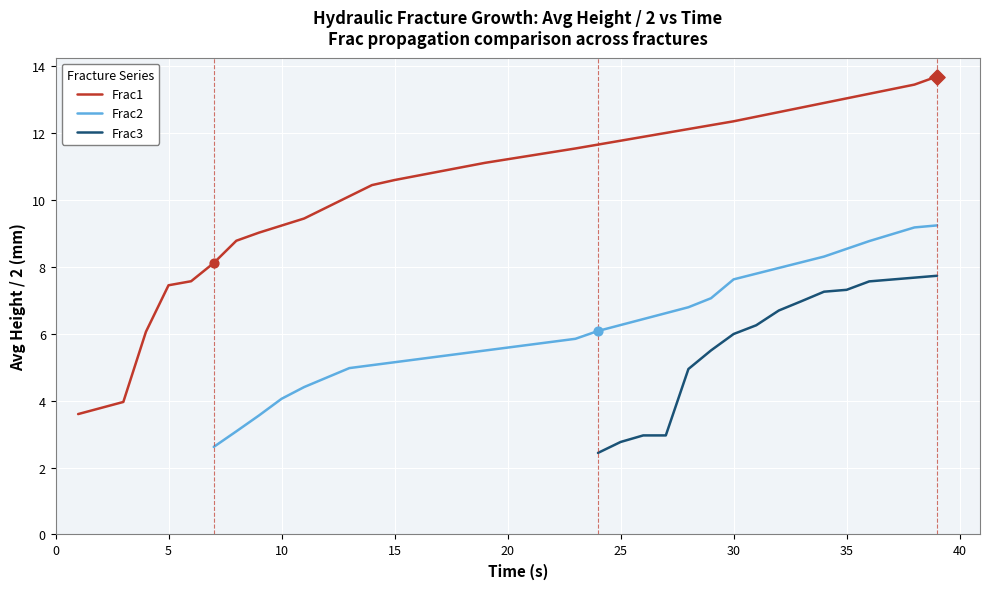

What is the lowest value of the Frac1 series?

3.6